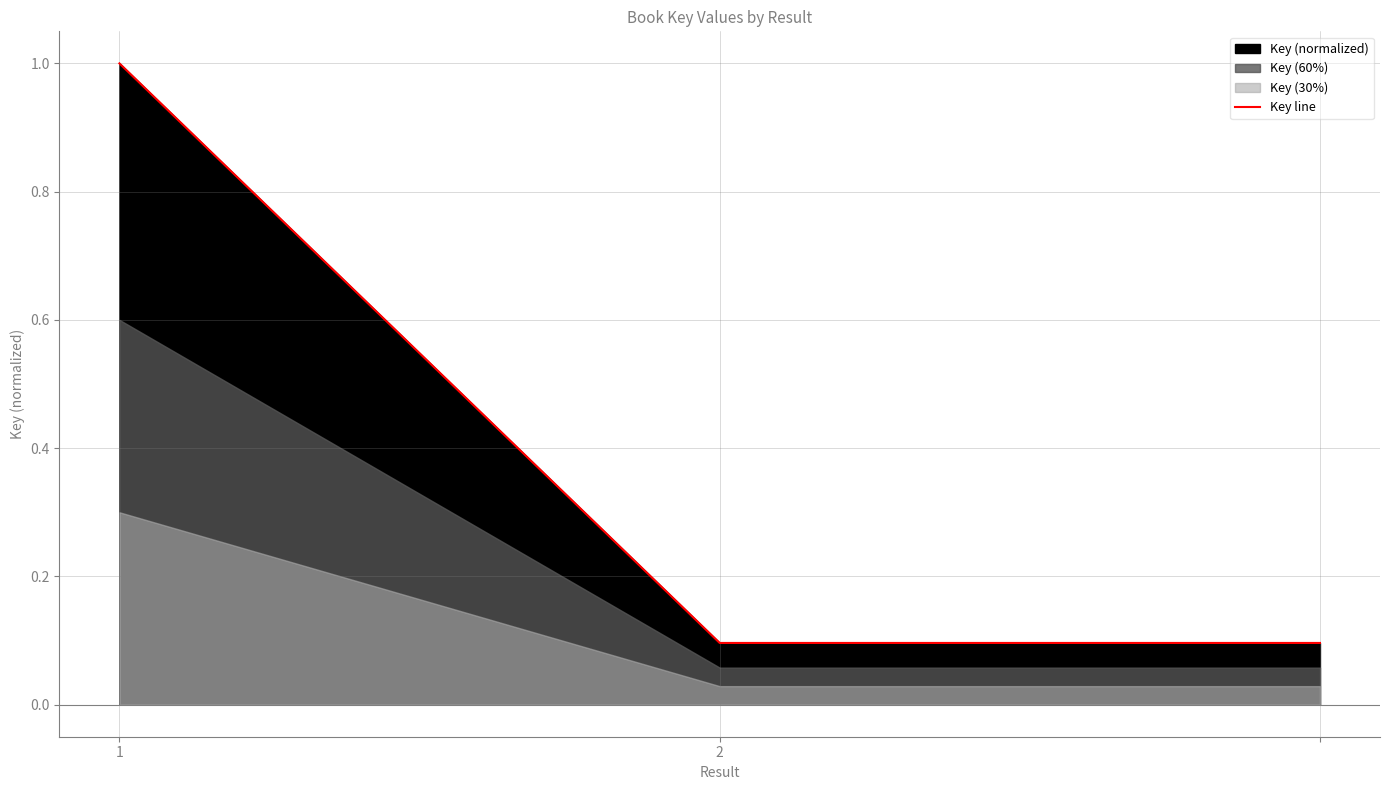

The Key line series shows 0.4 at 1. True or false?

False